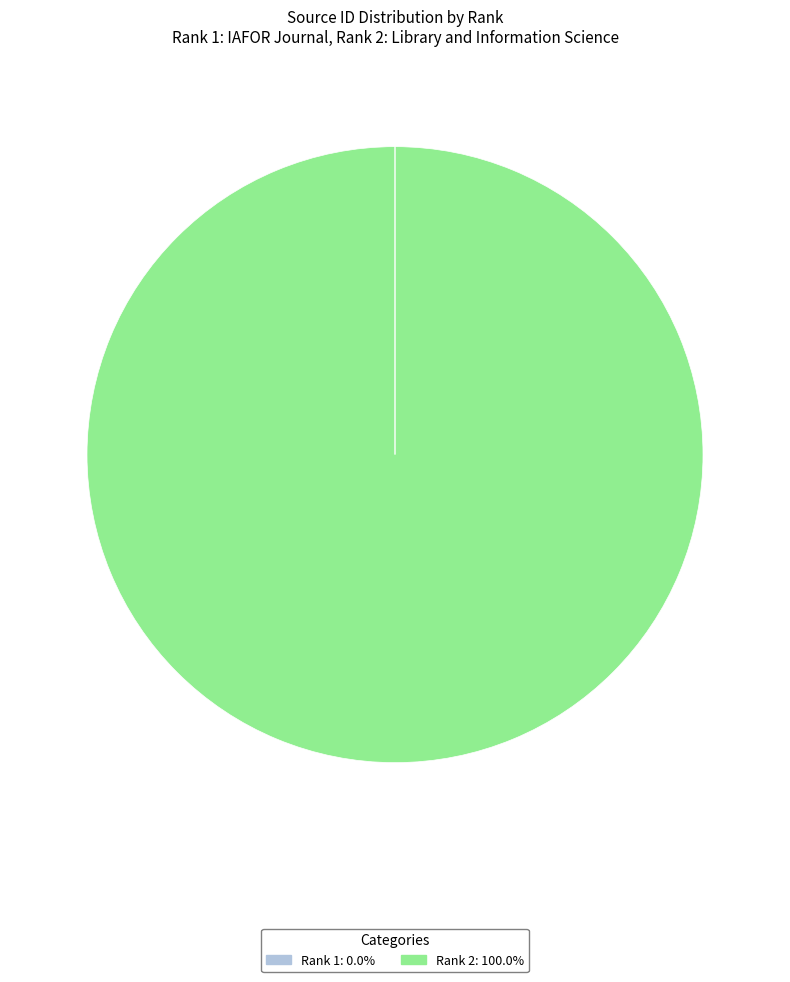

Does Rank 2: 100.0% represent more than half of the total?

Yes